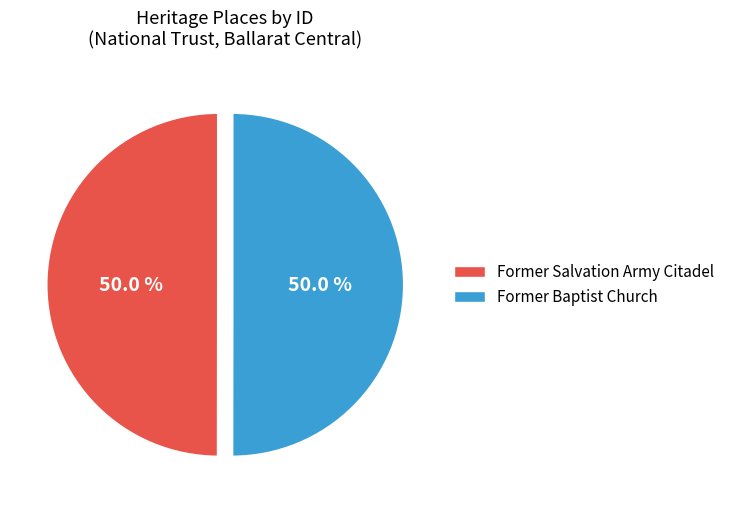

Is the sum of Former Salvation Army Citadel and Former Baptist Church greater than half?

Yes